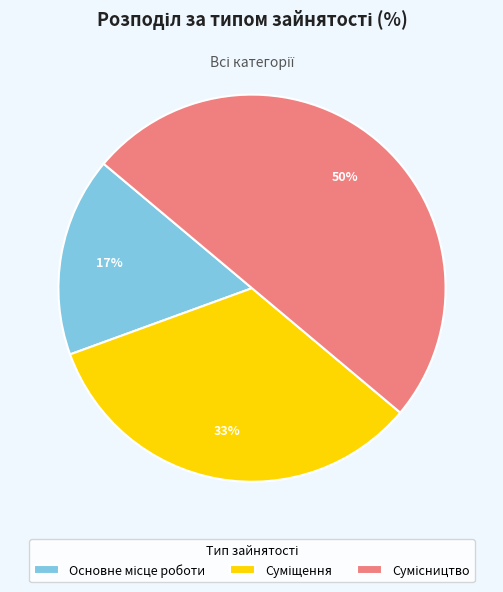

To the nearest percent, what is the difference between the largest and smallest slice percentages?

33%